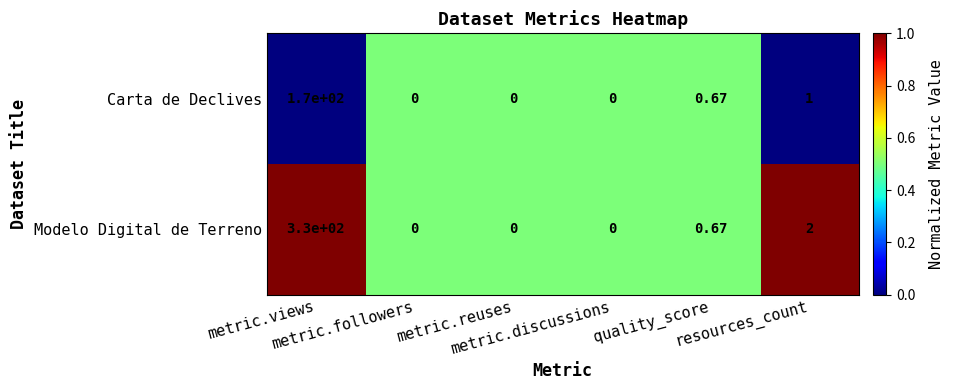

Which series has the widest spread of values?

Modelo Digital de Terreno